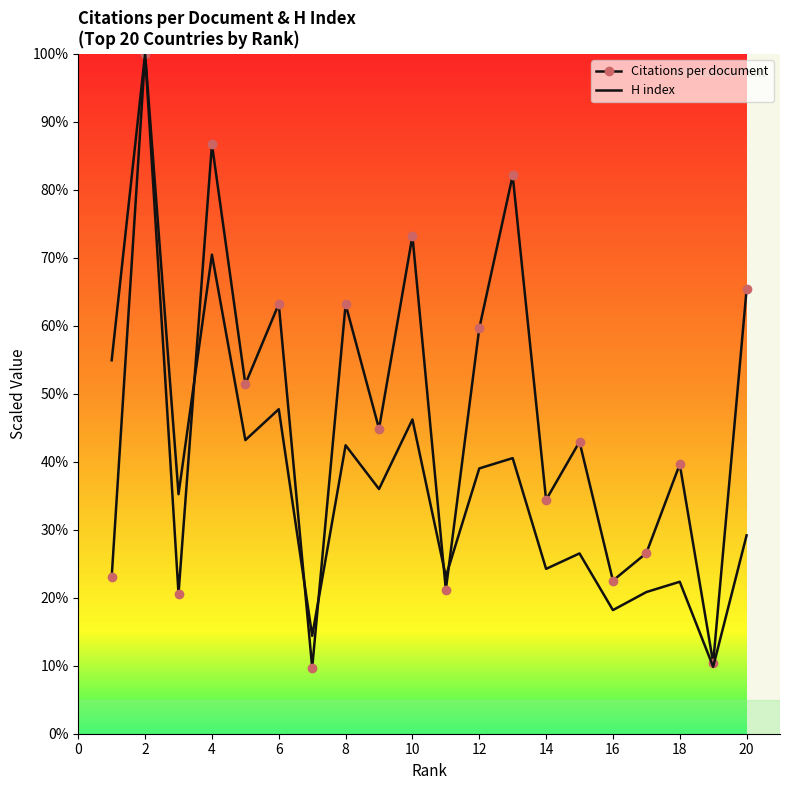

What are all the series names shown in the legend?

Citations per document, H index